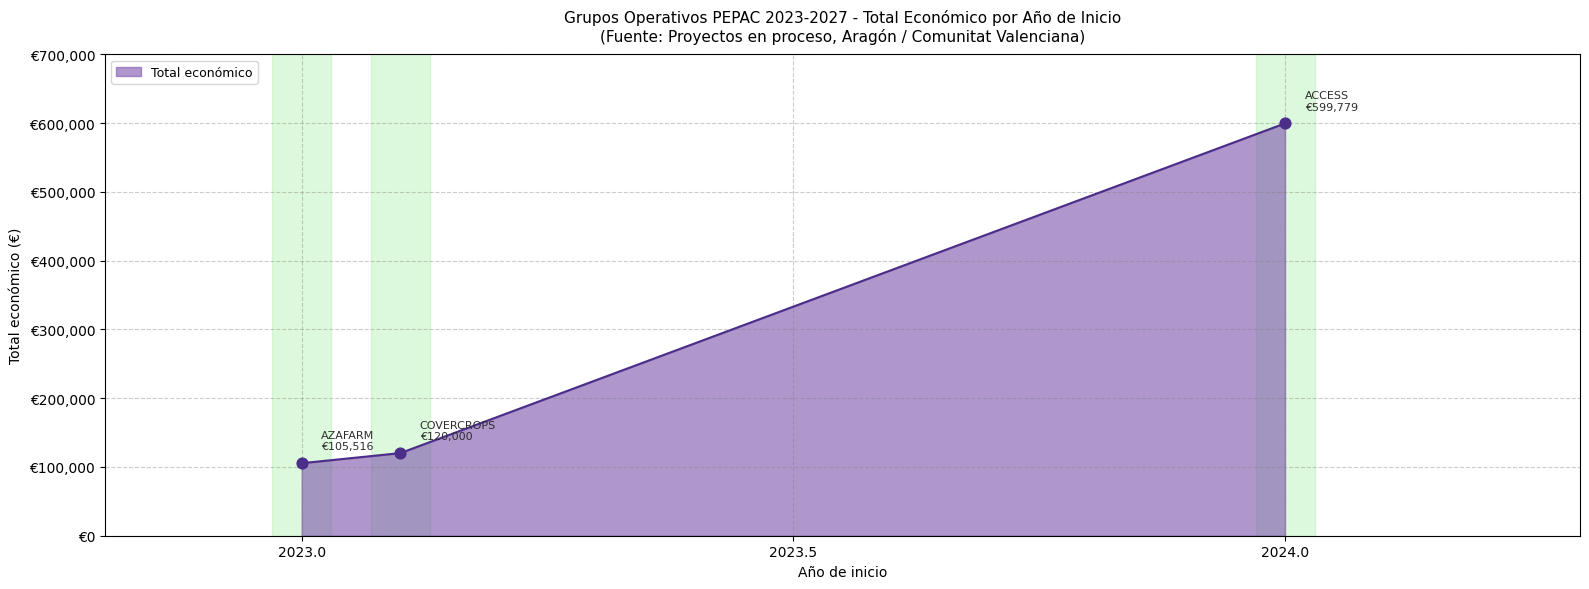

Approximately how many times larger is the value at 2023 compared to 2023?

1.1